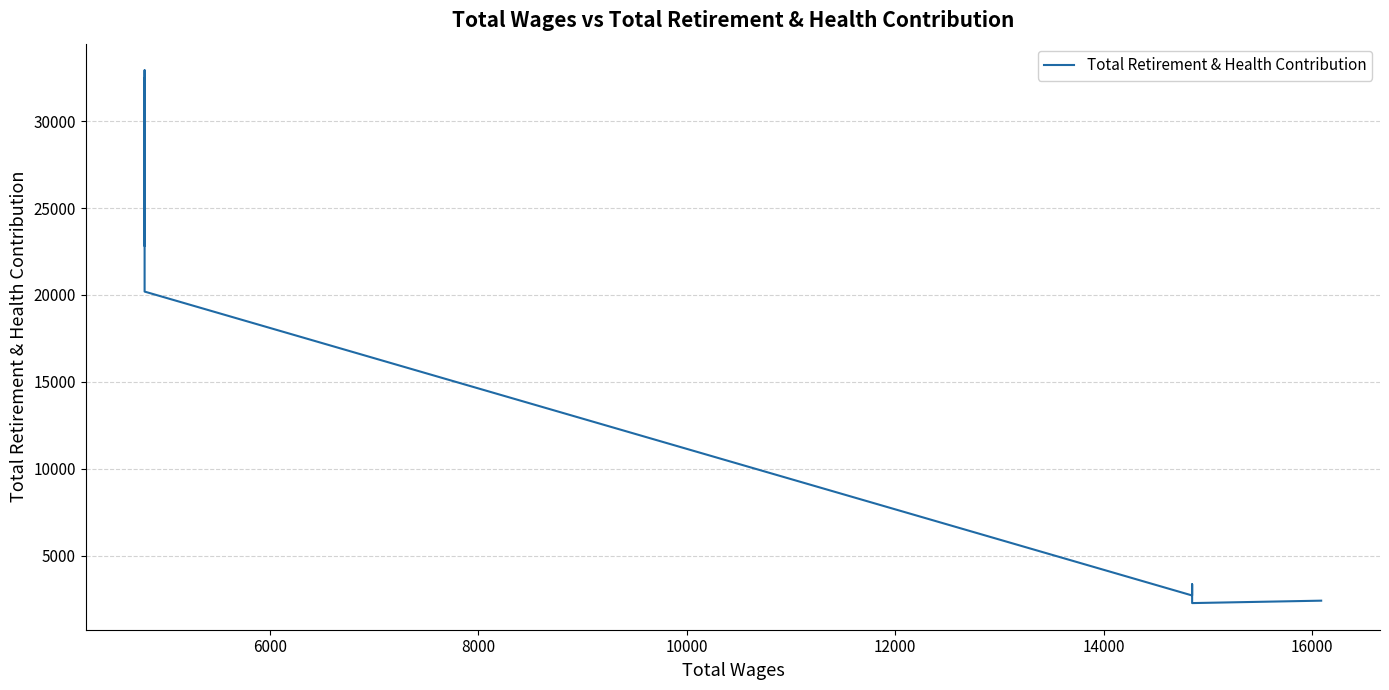

How many data points does each series have?

9